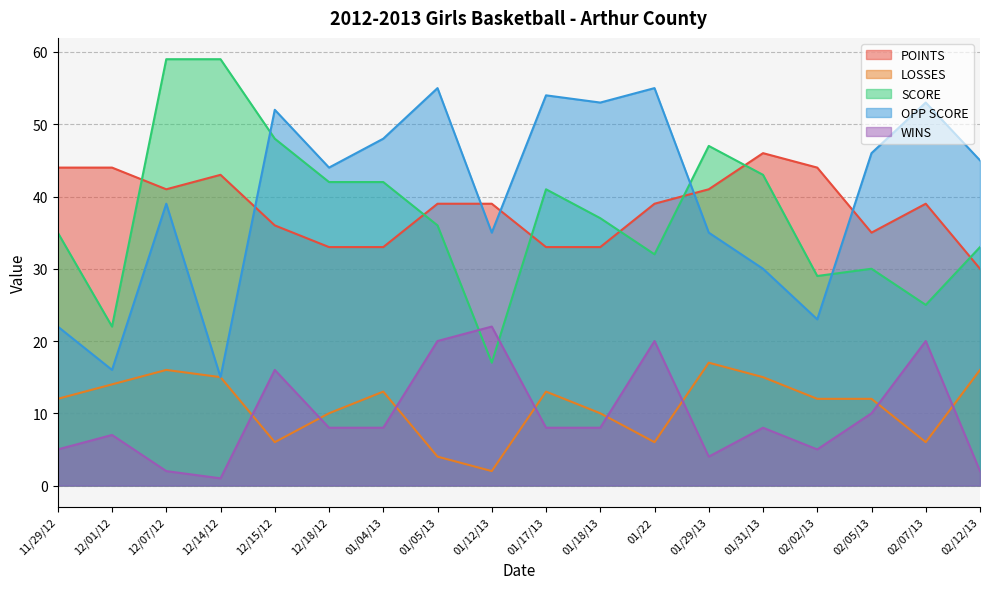

Where is LOSSES nearest to the value 9?

12/18/12